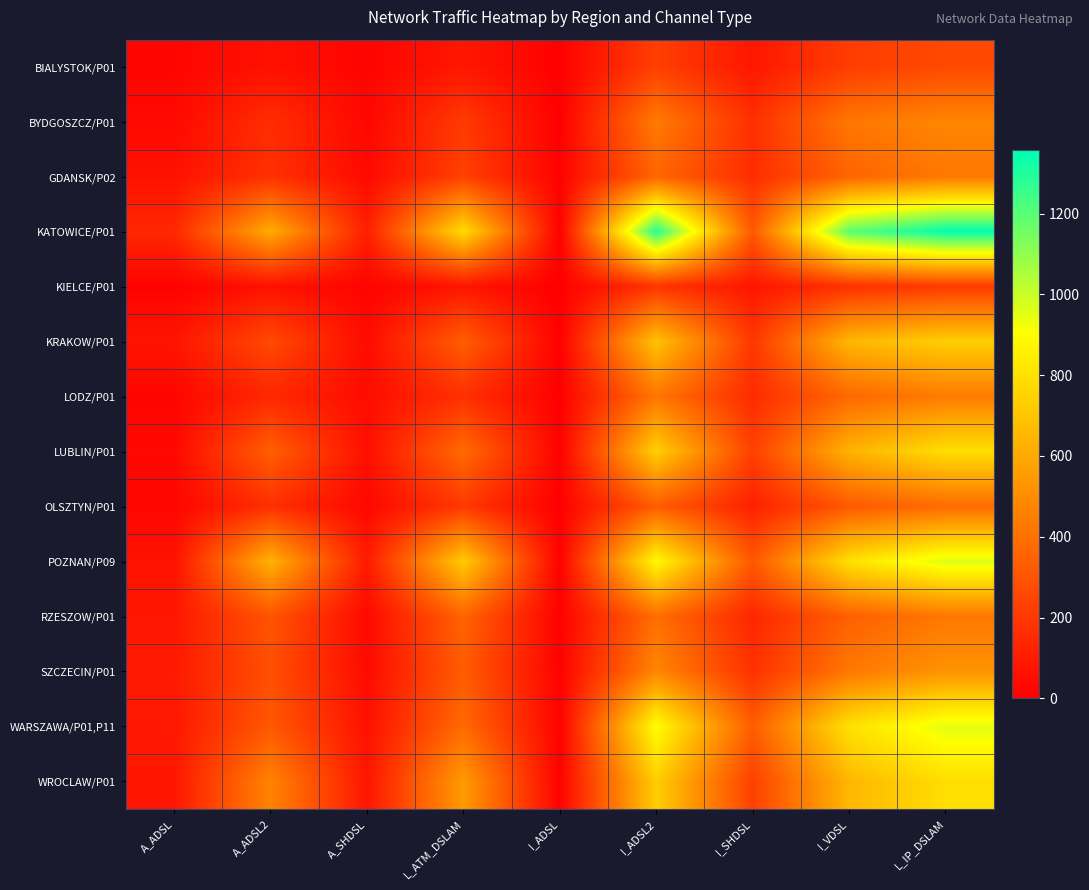

How many categories are shown in the chart?

9